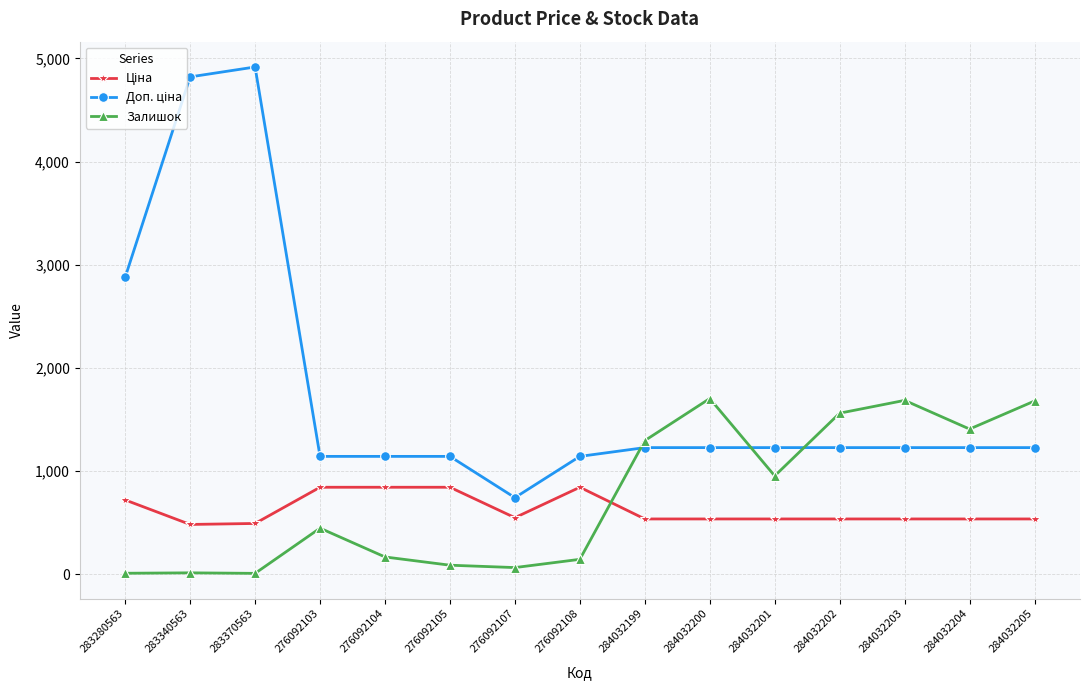

What is the spread (max minus min) of values at 284032201?

691.7